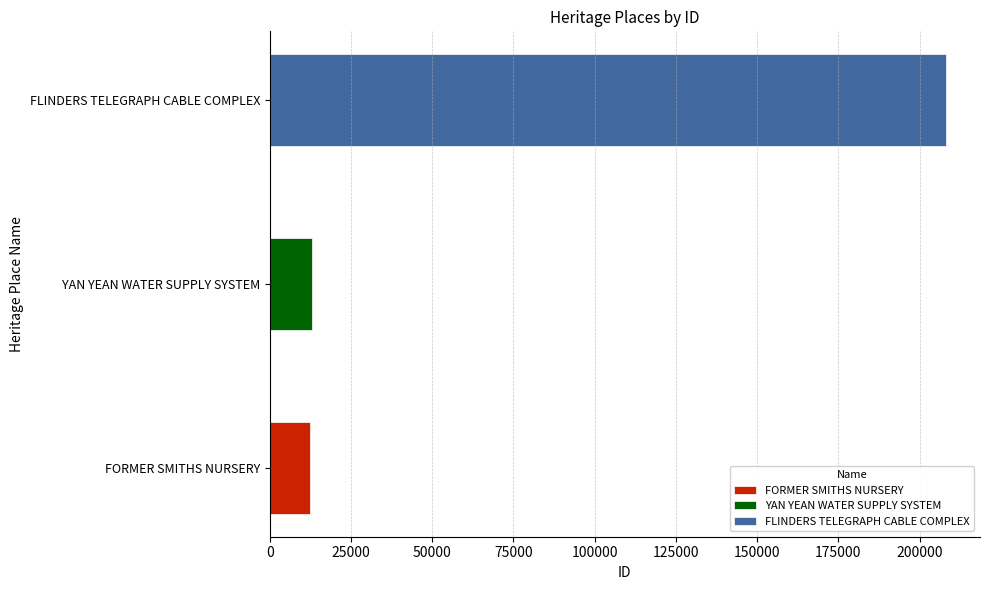

What is the difference between the maximum and minimum values?

195732